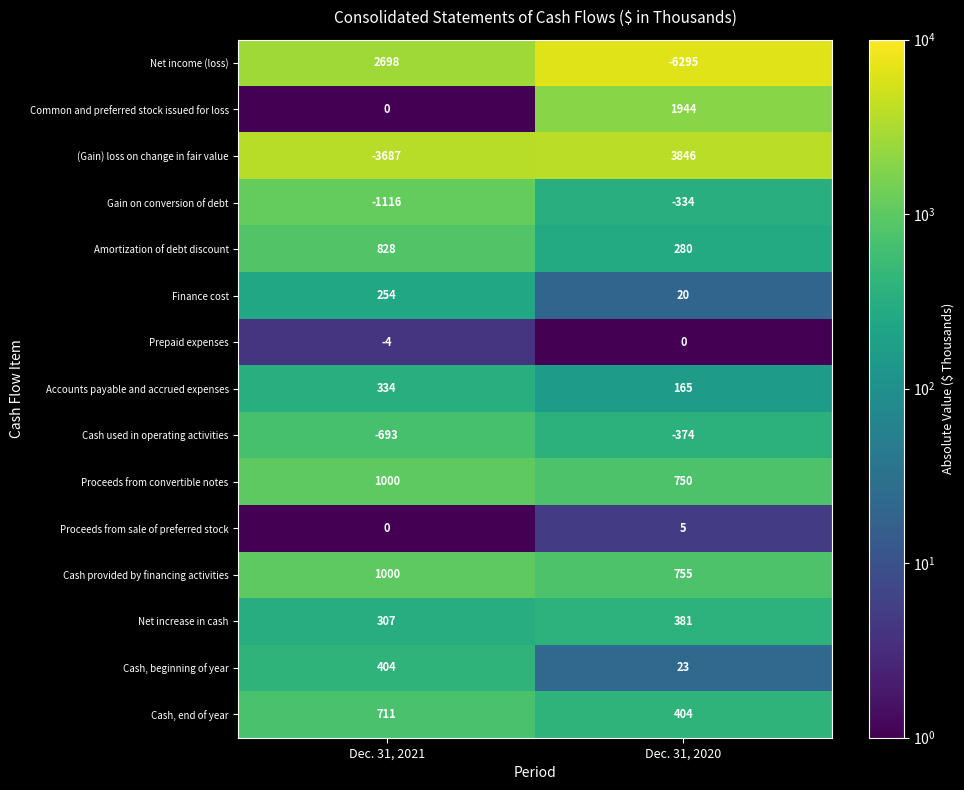

Which series has the largest range (max minus min)?

Net income (loss)